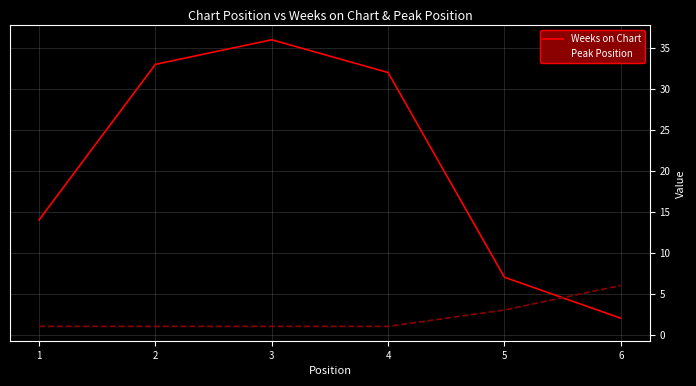

Reading left to right, extract all data points from this chart.

Weeks on Chart: 1=14	2=33	3=36	4=32	5=7	6=2
Peak Position: 1=1	2=1	3=1	4=1	5=3	6=6